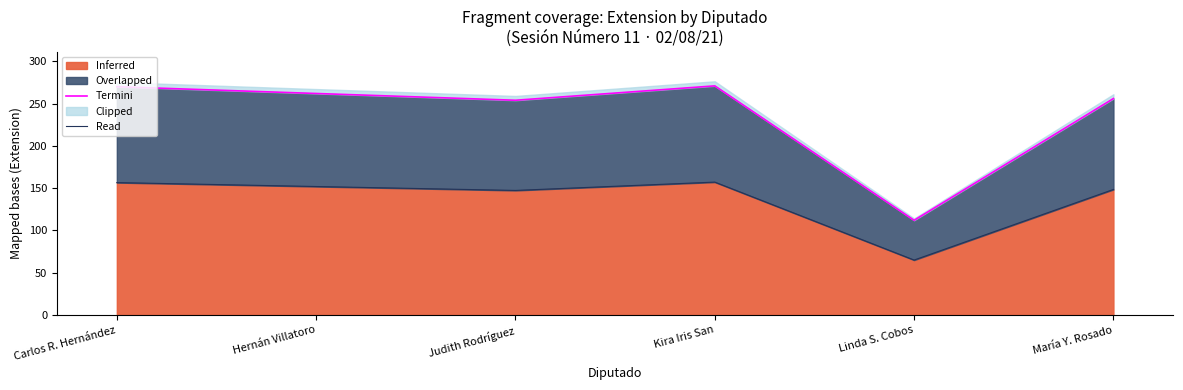

How many lines are shown in the chart?

2